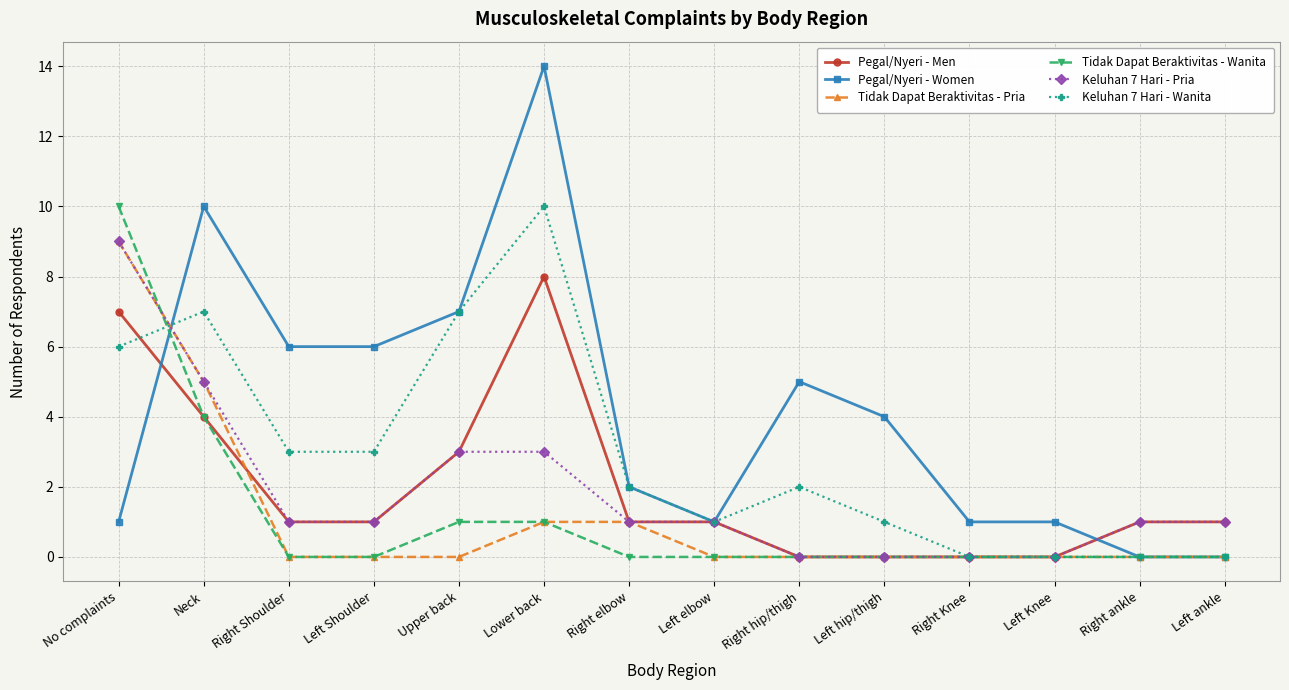

What is the difference between the Keluhan 7 Hari - Wanita values at Left Shoulder and Upper back?

4